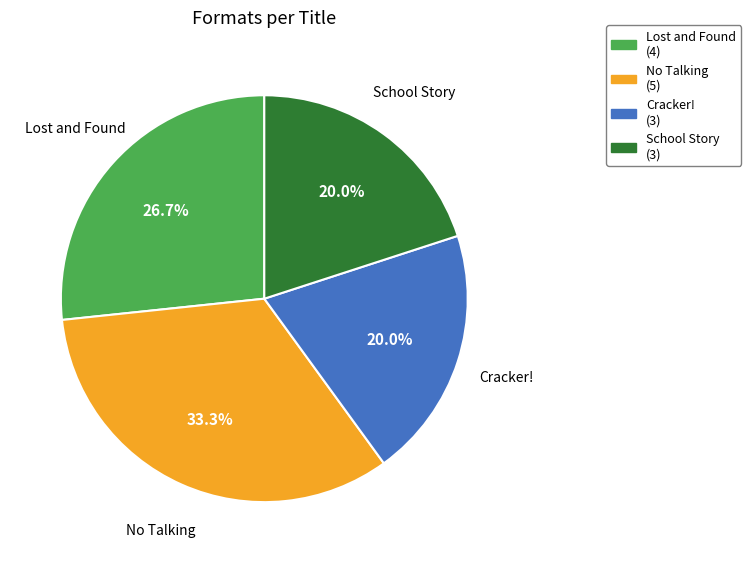

Which category has the biggest portion of the pie?

No Talking